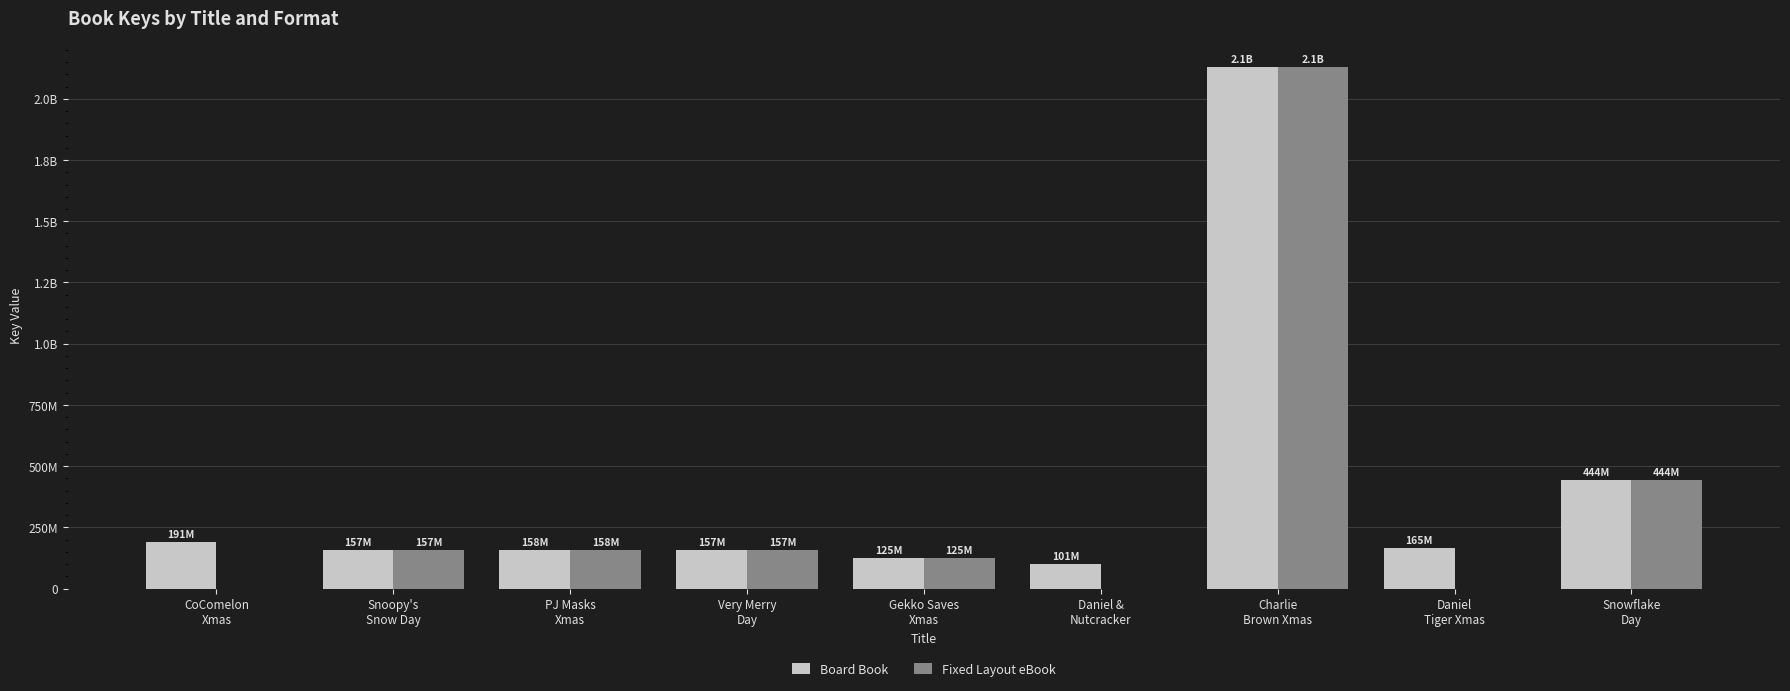

What is the maximum value shown in the chart?

2128867438